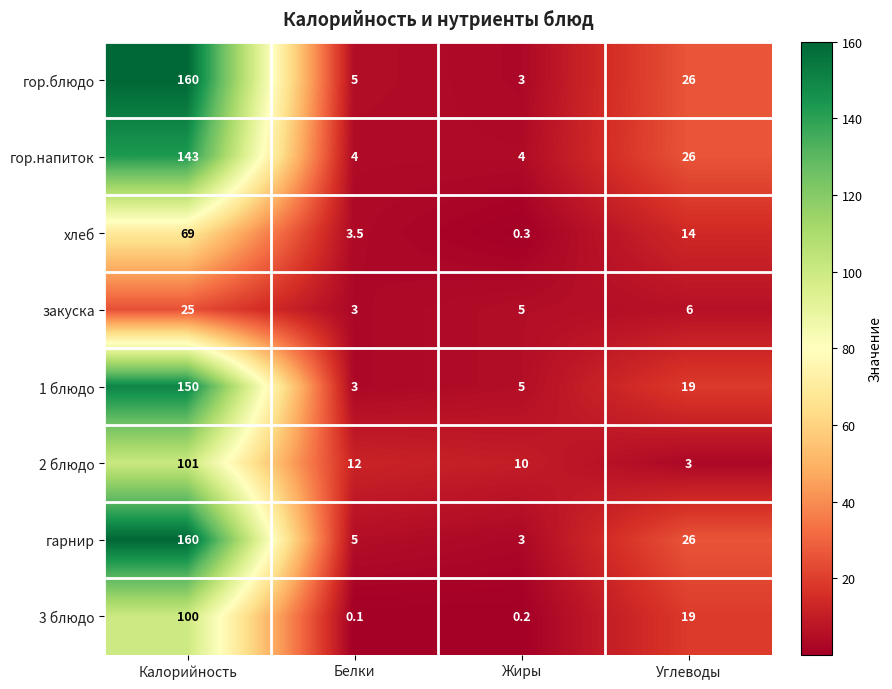

What is the spread (max minus min) of values at Калорийность?

135.0